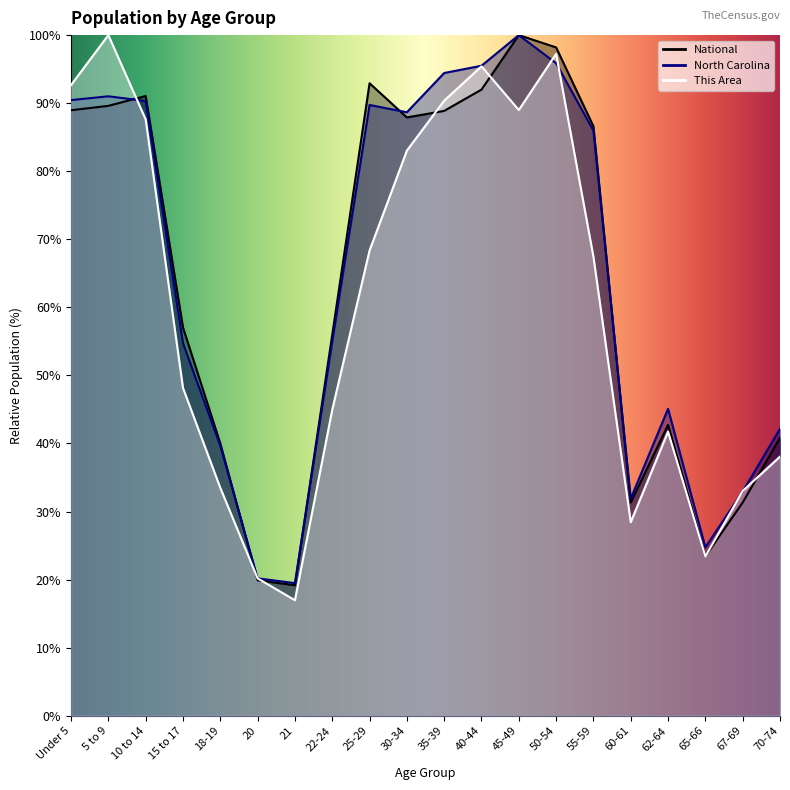

How many times do North Carolina and This Area cross each other?

5